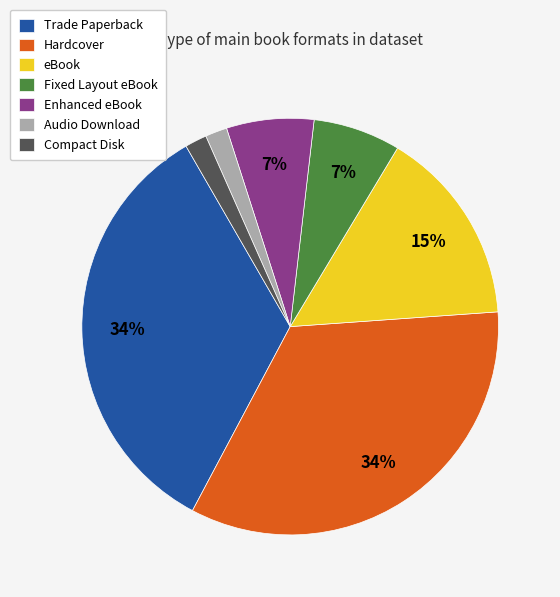

Between eBook and Compact Disk, which is larger?

eBook